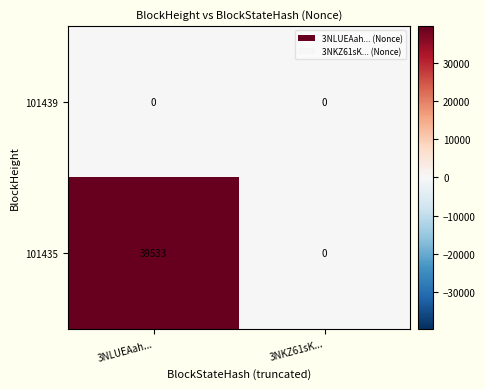

The value of 101439 at 3NKZ61sK... is 0. True or false?

True